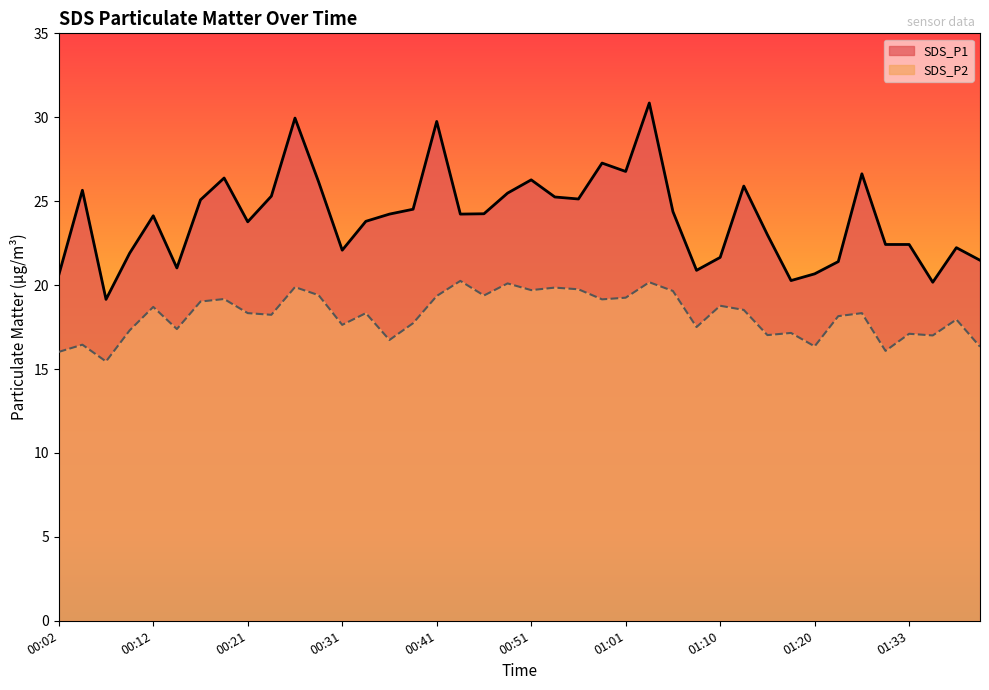

What is the maximum value for SDS_P1 line?

30.9